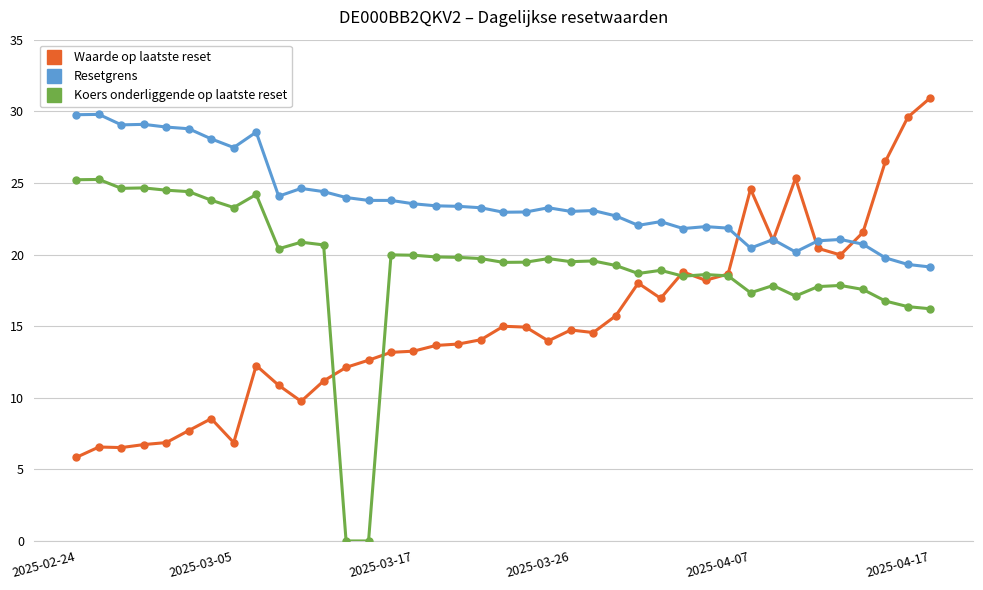

Rank the series by their average value, from lowest to highest.

Waarde op laatste reset, Koers onderliggende op laatste reset, Resetgrens